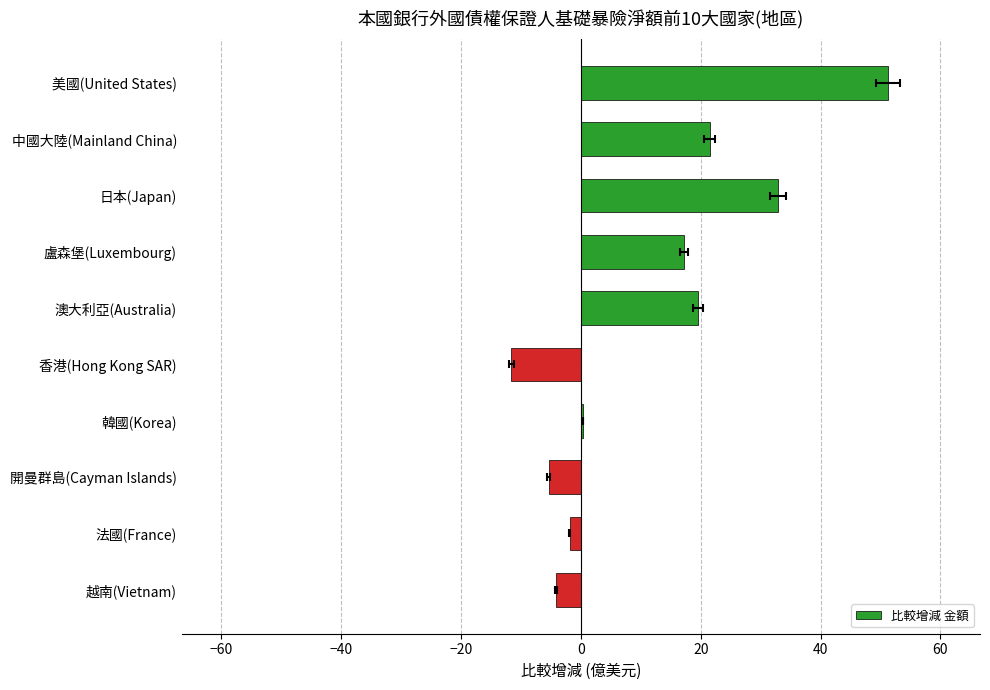

How many distinct data groups are displayed?

1